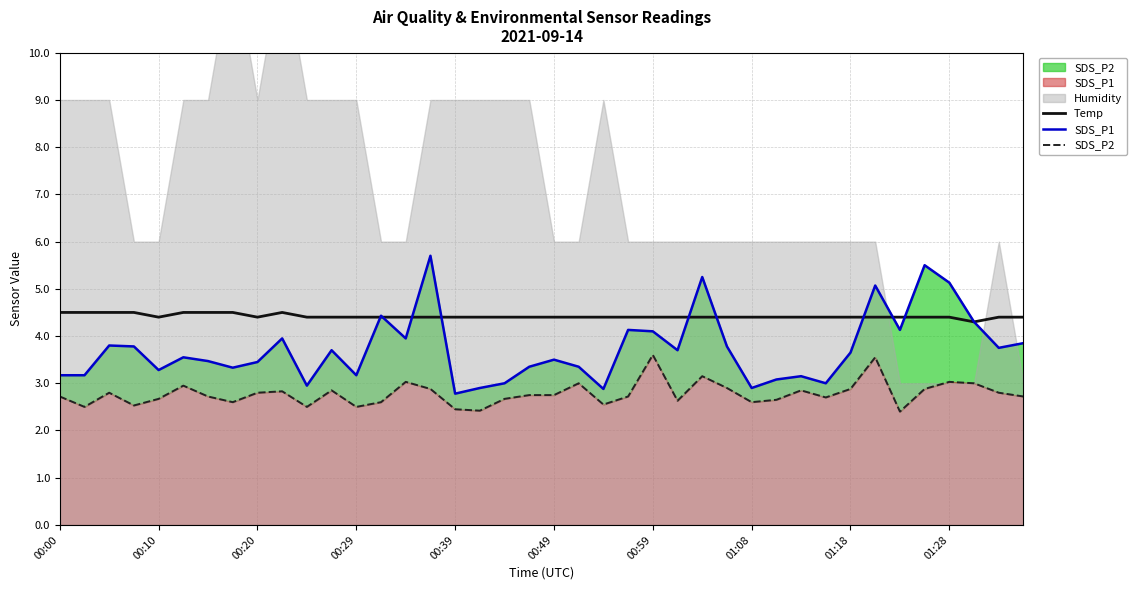

How many Temp values are between 4 and 5?

40